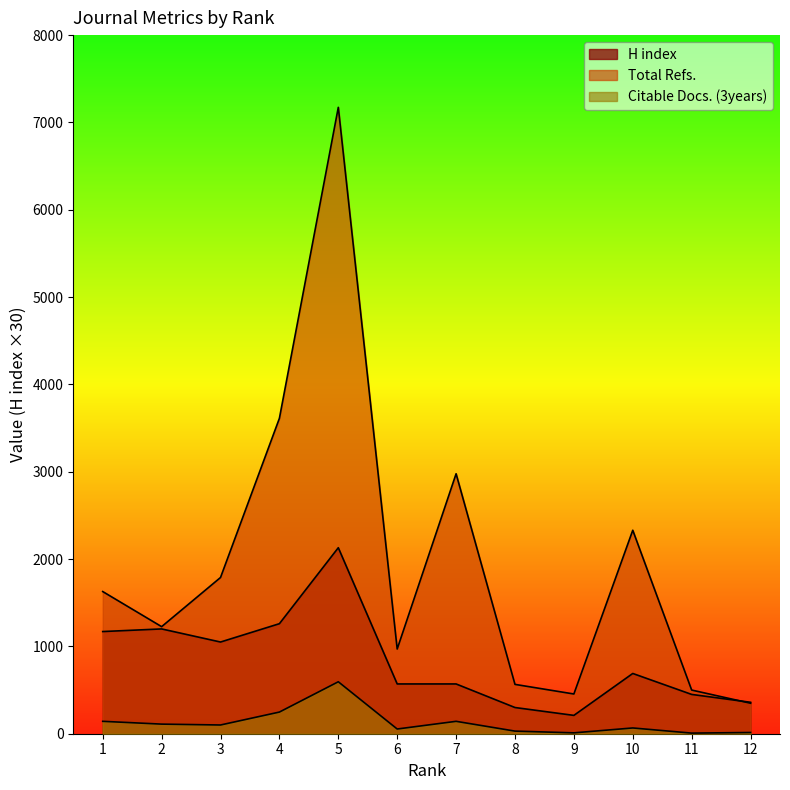

The Citable Docs. (3years) series shows 66 at 10. True or false?

True